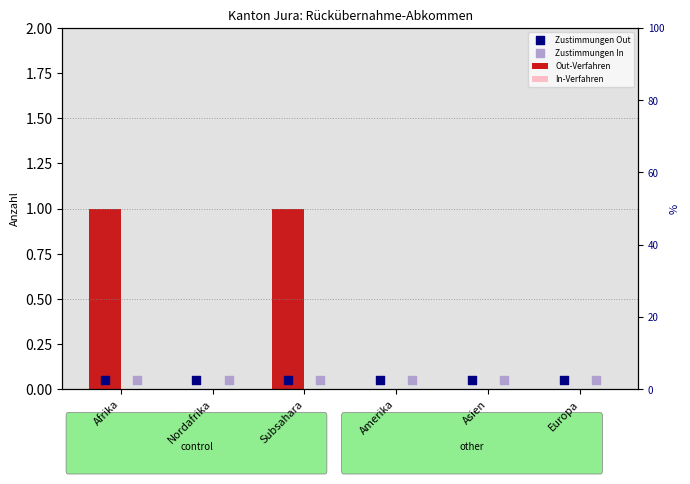

Which series reaches the minimum Y coordinate?

Out-Verfahren